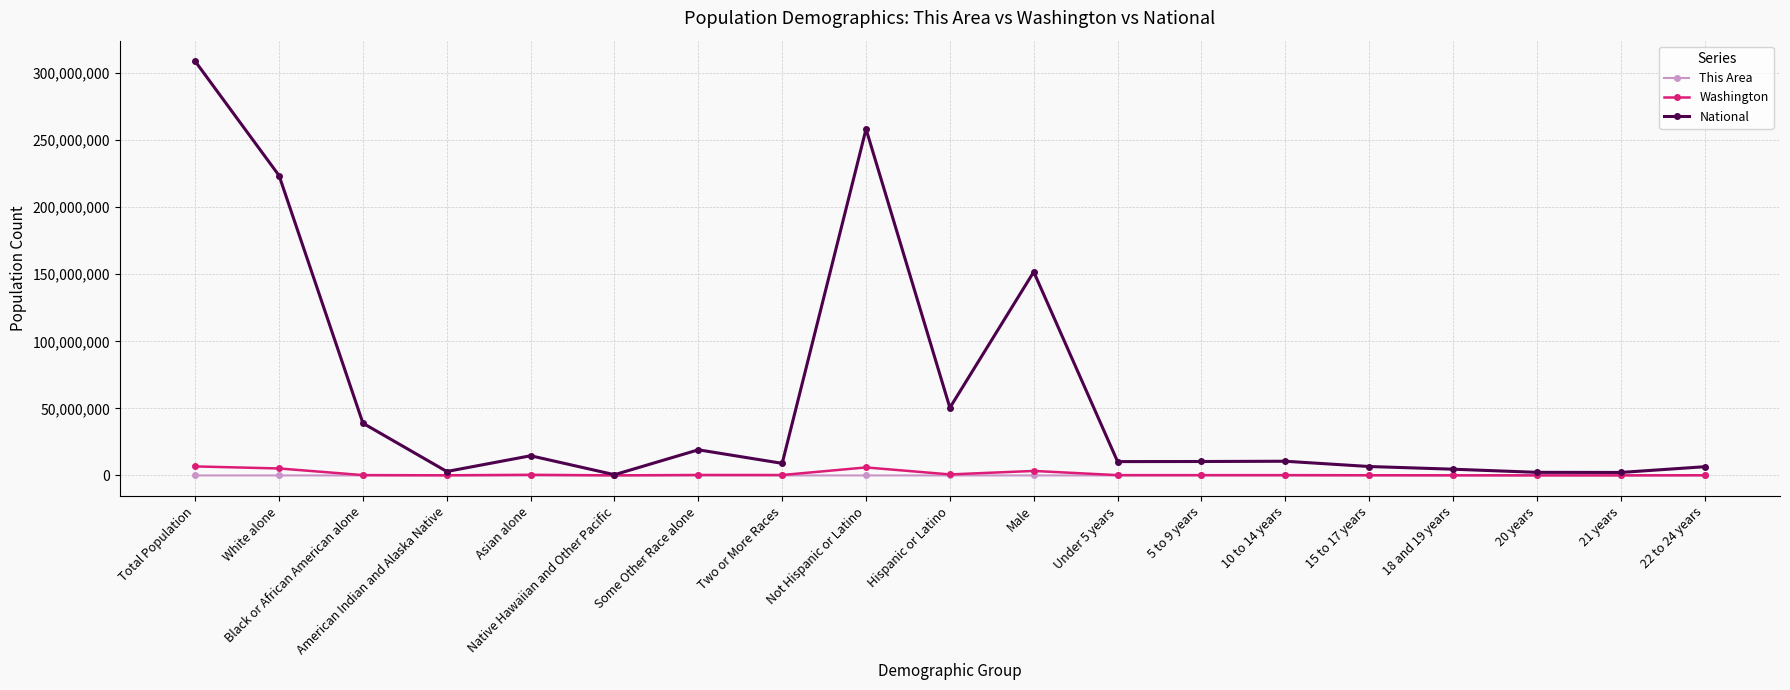

Does the chart display data point markers on the line(s)?

Yes